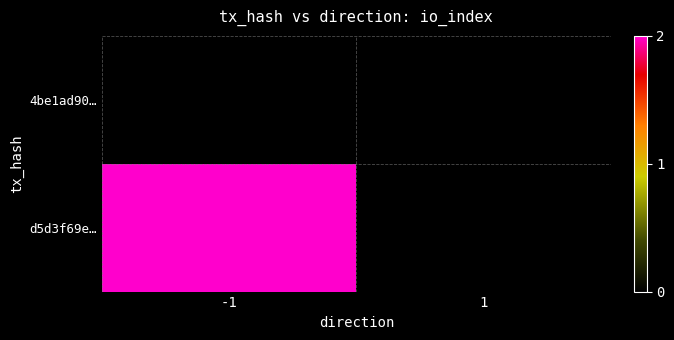

Reading right to left, extract all data points from this chart.

4be1ad90…: 1=0	-1=0
d5d3f69e…: 1=0	-1=2